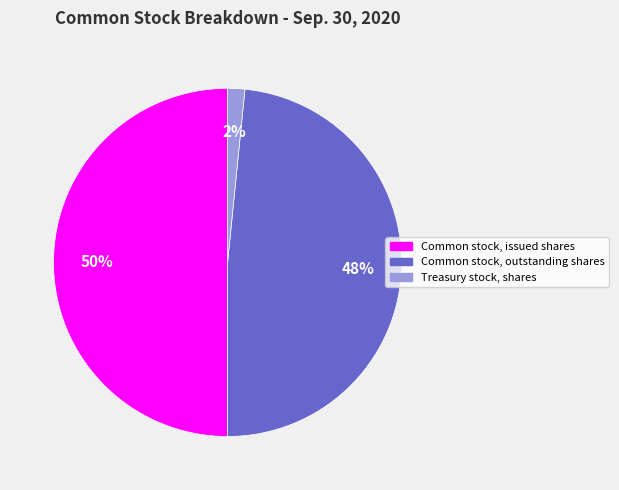

Is Treasury stock, shares the majority of the pie?

No